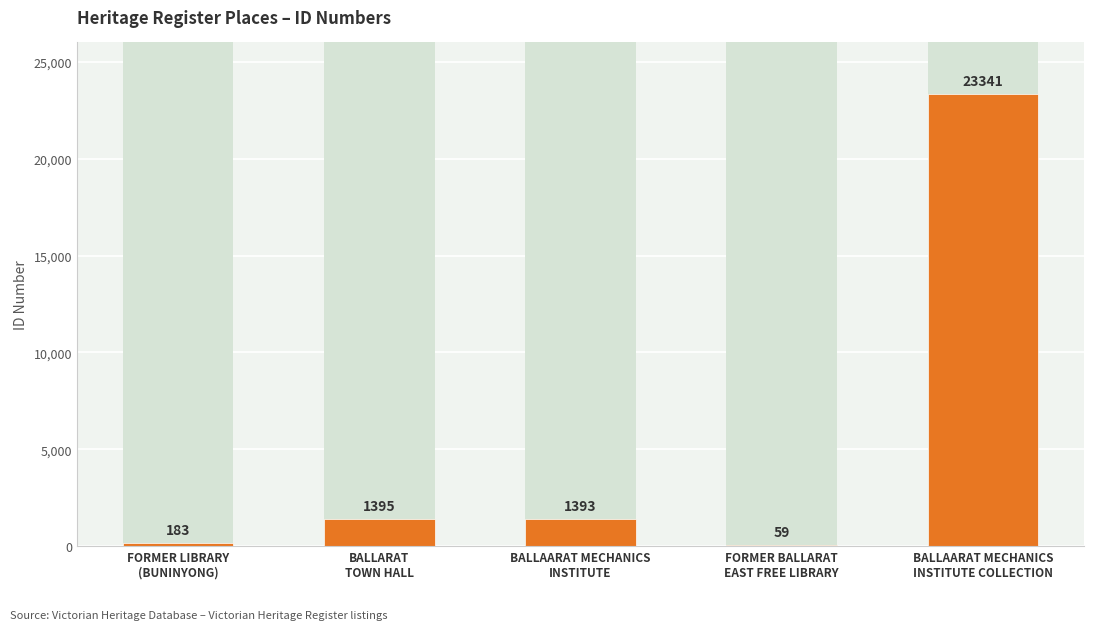

The chart shows a value of 23341 at BALLAARAT MECHANICS
INSTITUTE COLLECTION. True or false?

True